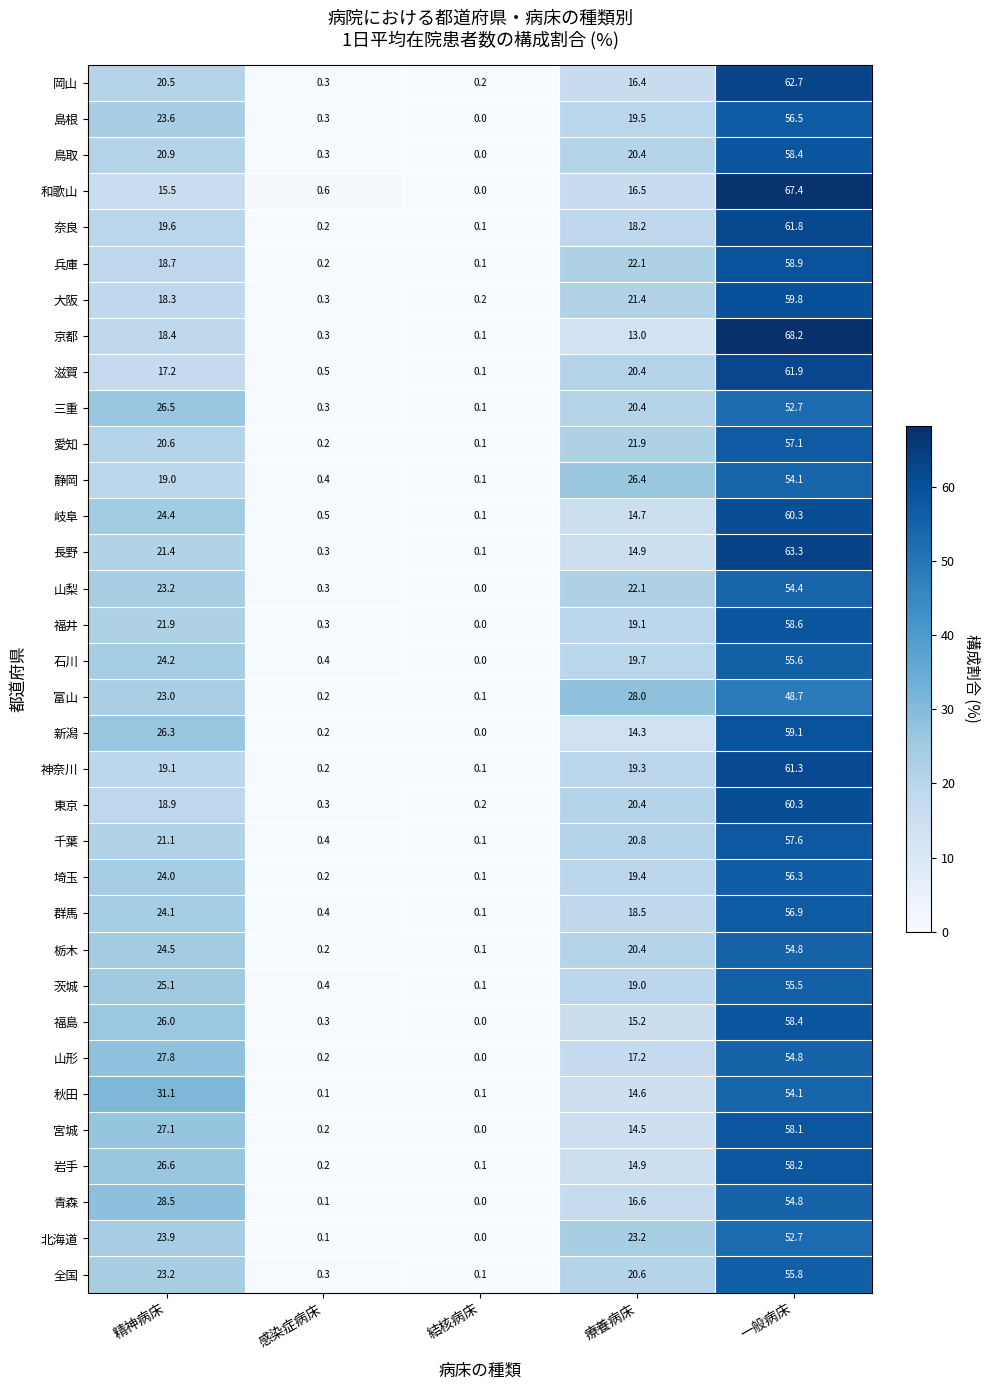

Count the number of data series in this chart.

34